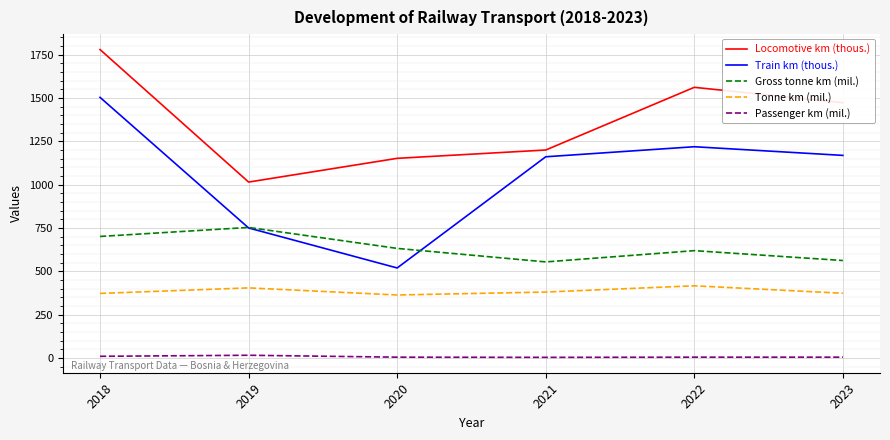

In Train km (thous.), how many points are lower than both neighbors (excluding endpoints)?

1